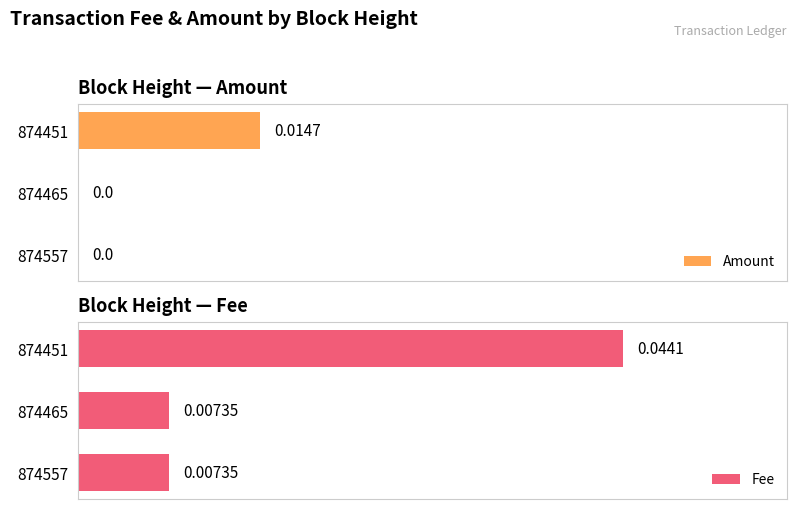

How many series are shown in this chart?

2